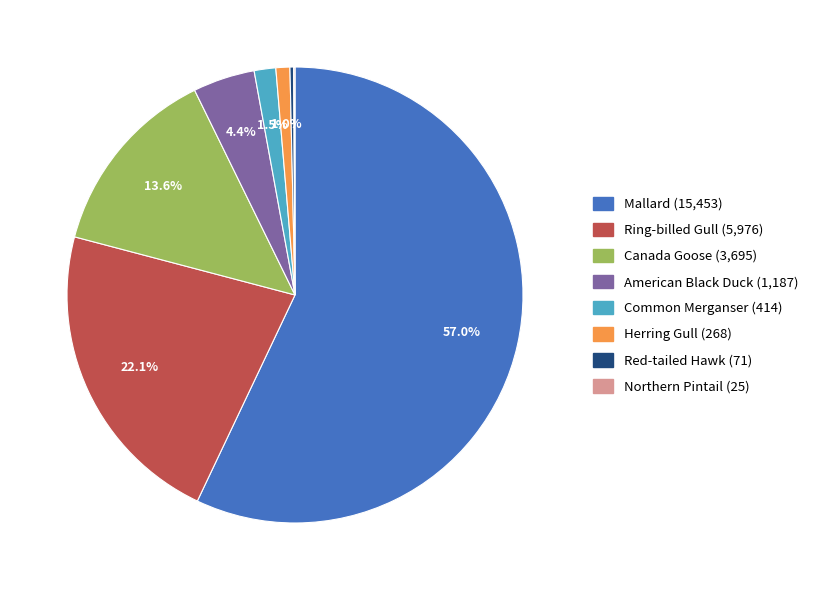

To the nearest percent, what portion does Mallard represent?

57%